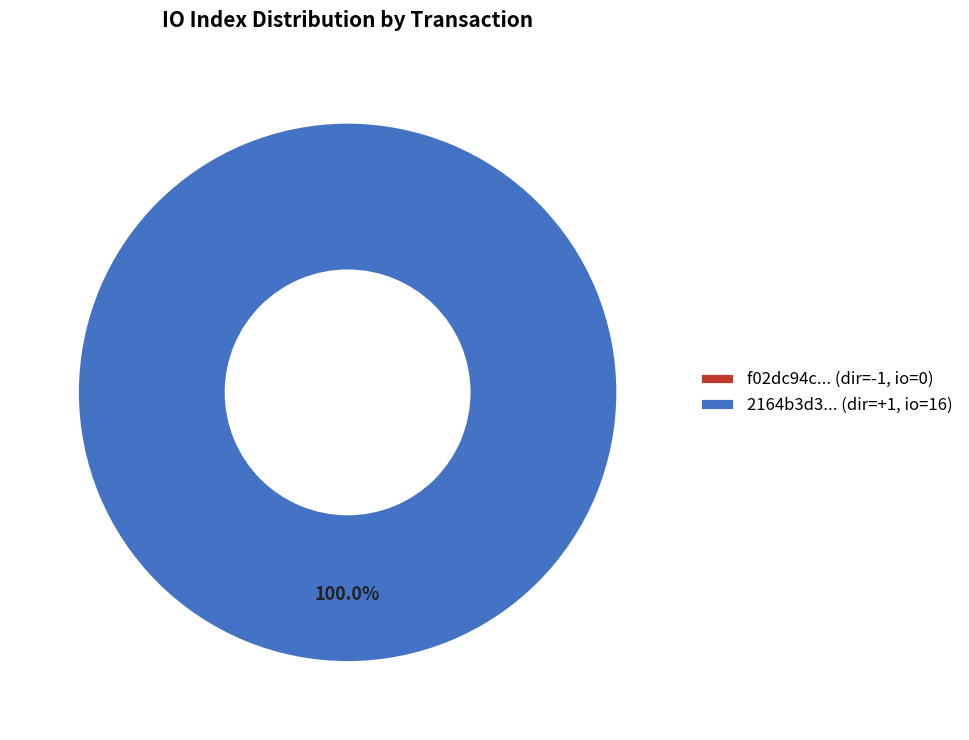

Count the number of slices in the pie.

2